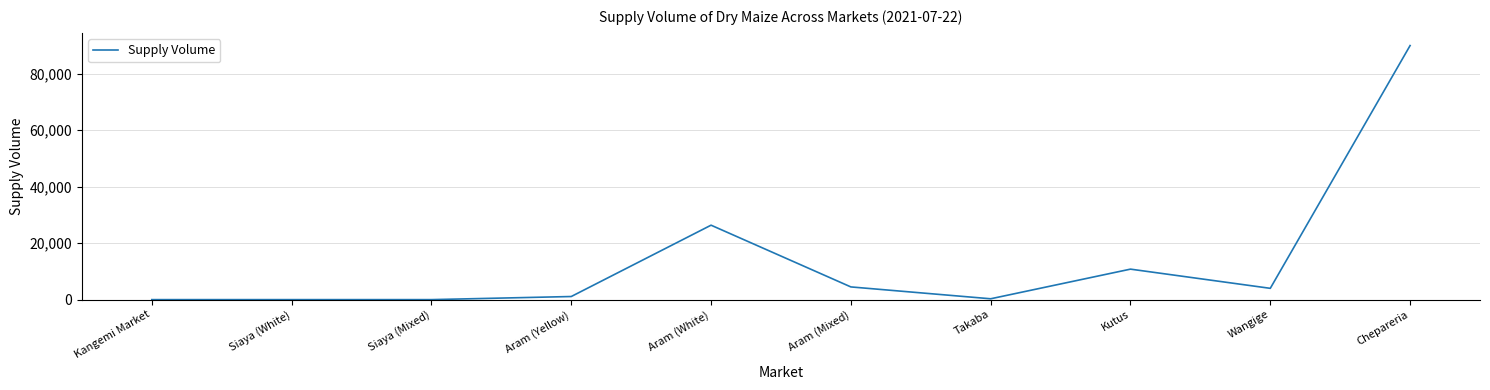

What is the change in value from Siaya (White) to Wangige?

+4000